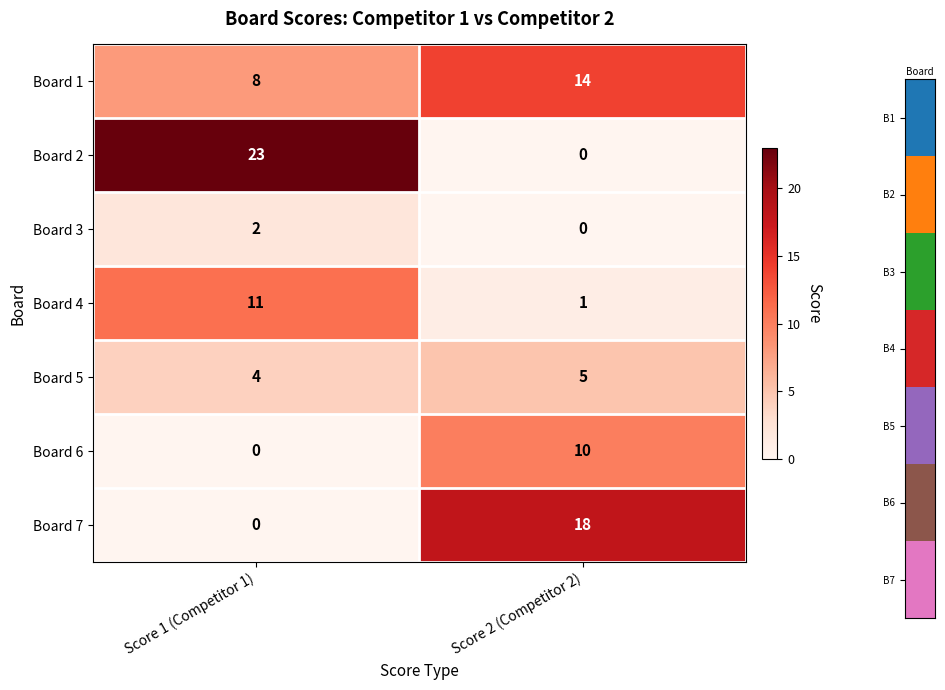

What is the spread (max minus min) of values at Score 1 (Competitor 1)?

23